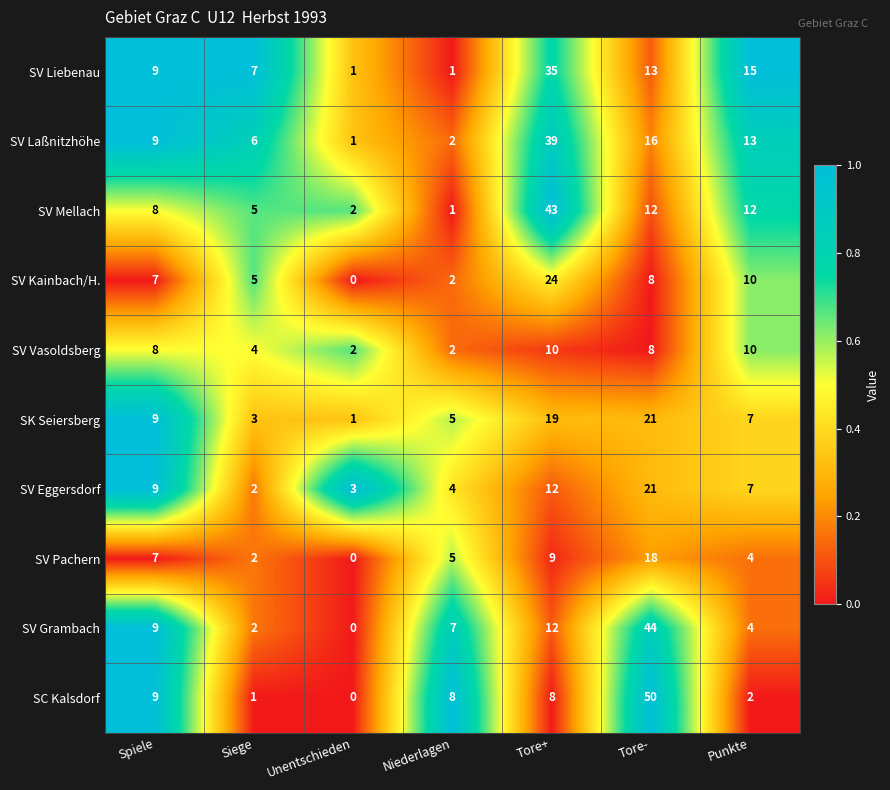

The SV Liebenau series shows 10 at Siege. True or false?

False